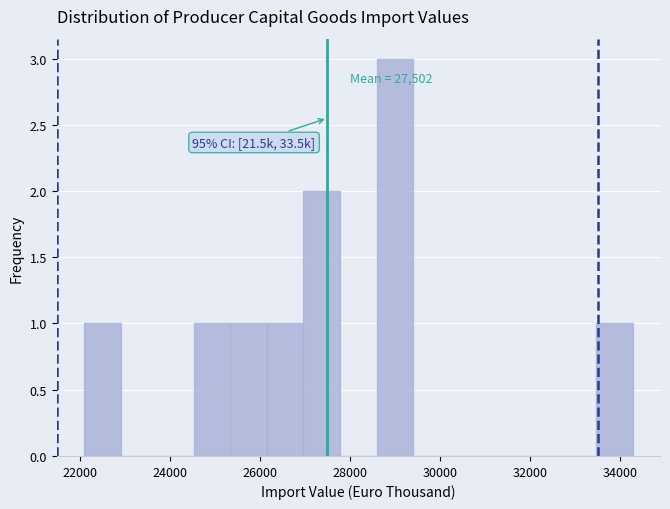

Over which range of the x-axis is the bar tallest?

28600 to 29400